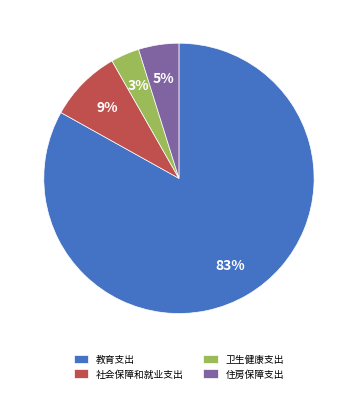

Is 教育支出 the majority of the pie?

Yes